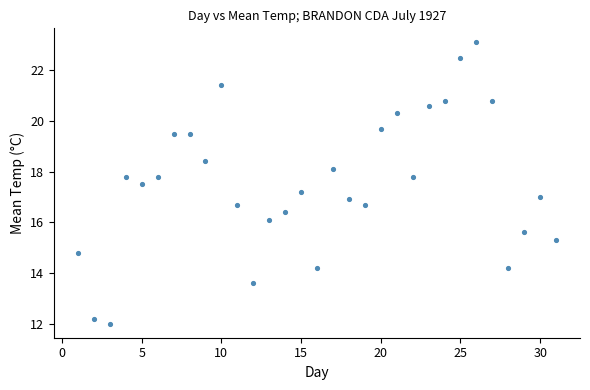

What is the range of X values (max minus min)?

30.0